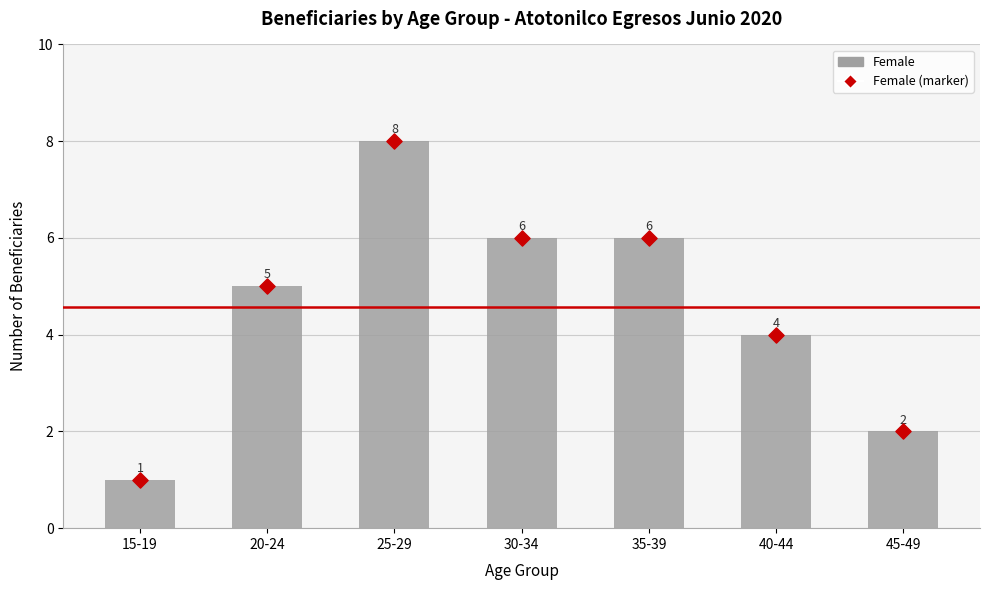

What is the total value across all series at 15-19?

2